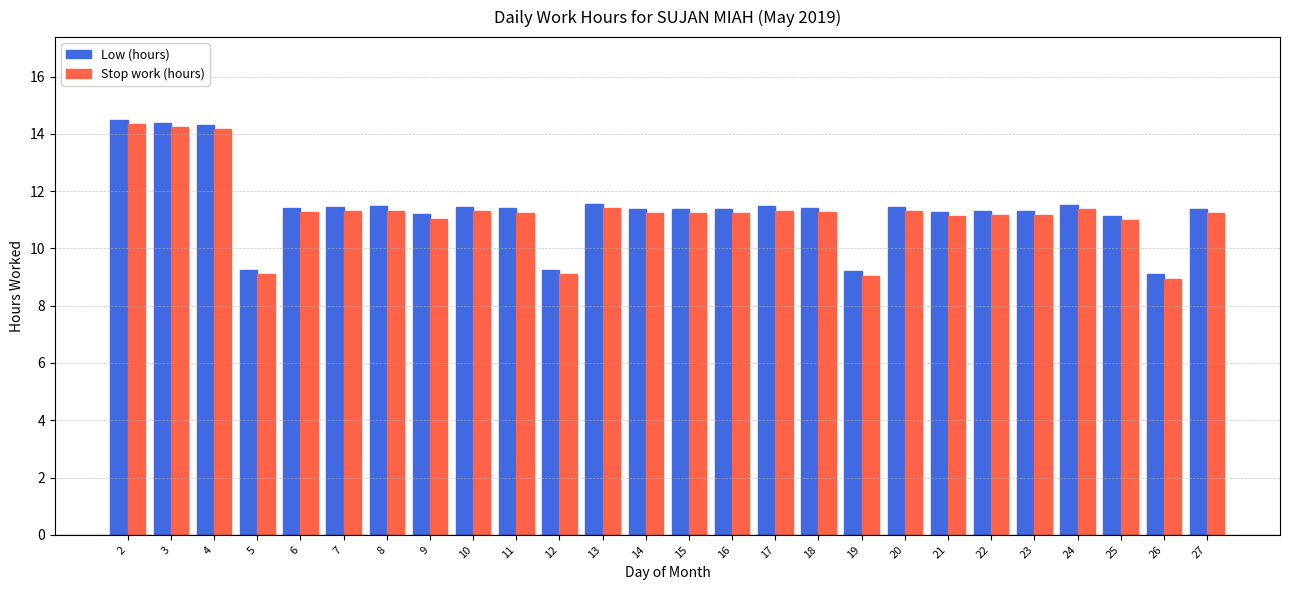

Rank the series by their maximum value, from lowest to highest.

Stop work (hours), Low (hours)